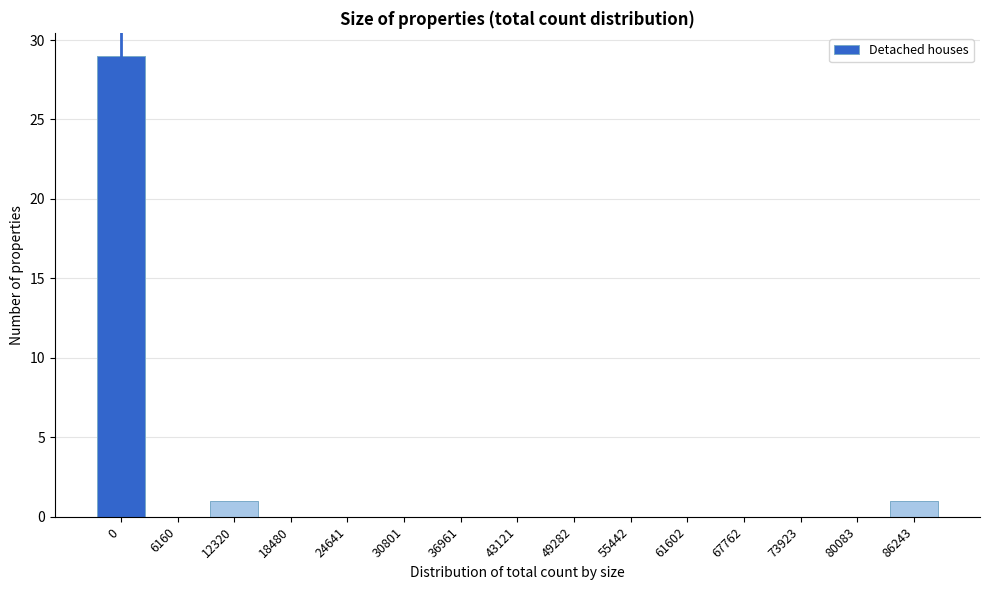

Reading left to right, what are all the values shown in this chart?

0=29	6160=0	12320=1	18480=0	24641=0	30801=0	36961=0	43121=0	49282=0	55442=0	61602=0	67762=0	73923=0	80083=0	86243=1